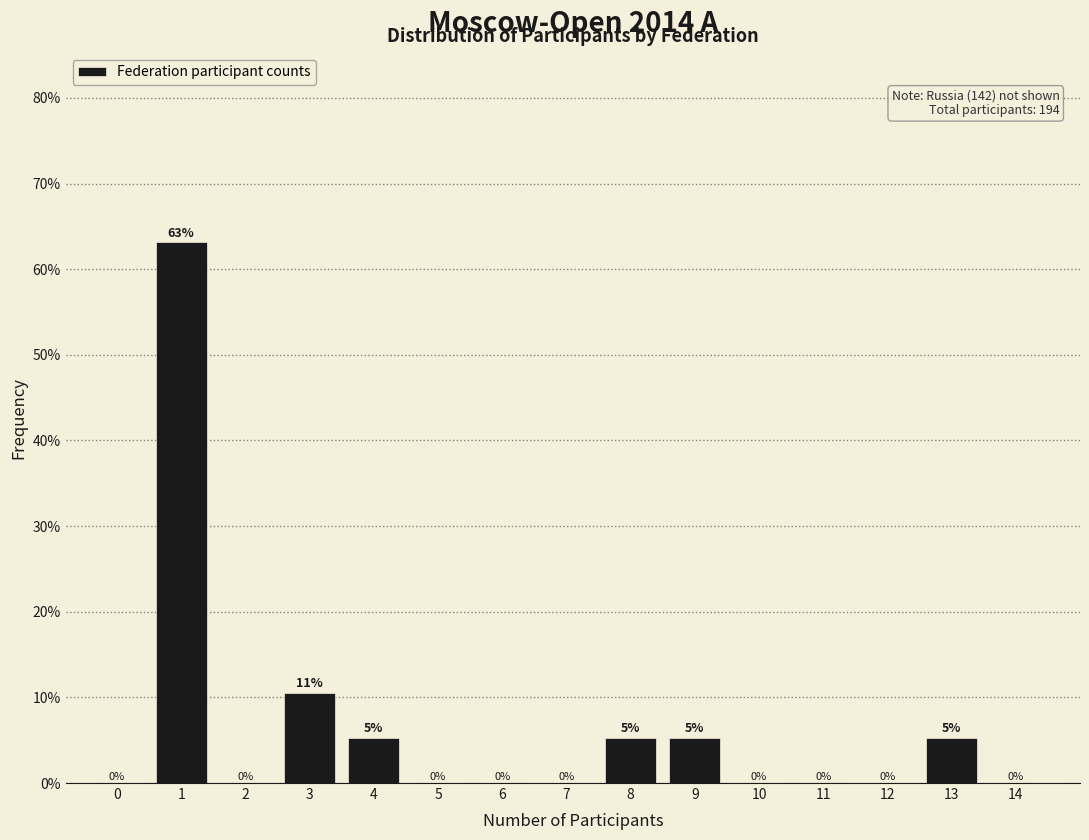

What is the greatest value displayed?

63.2